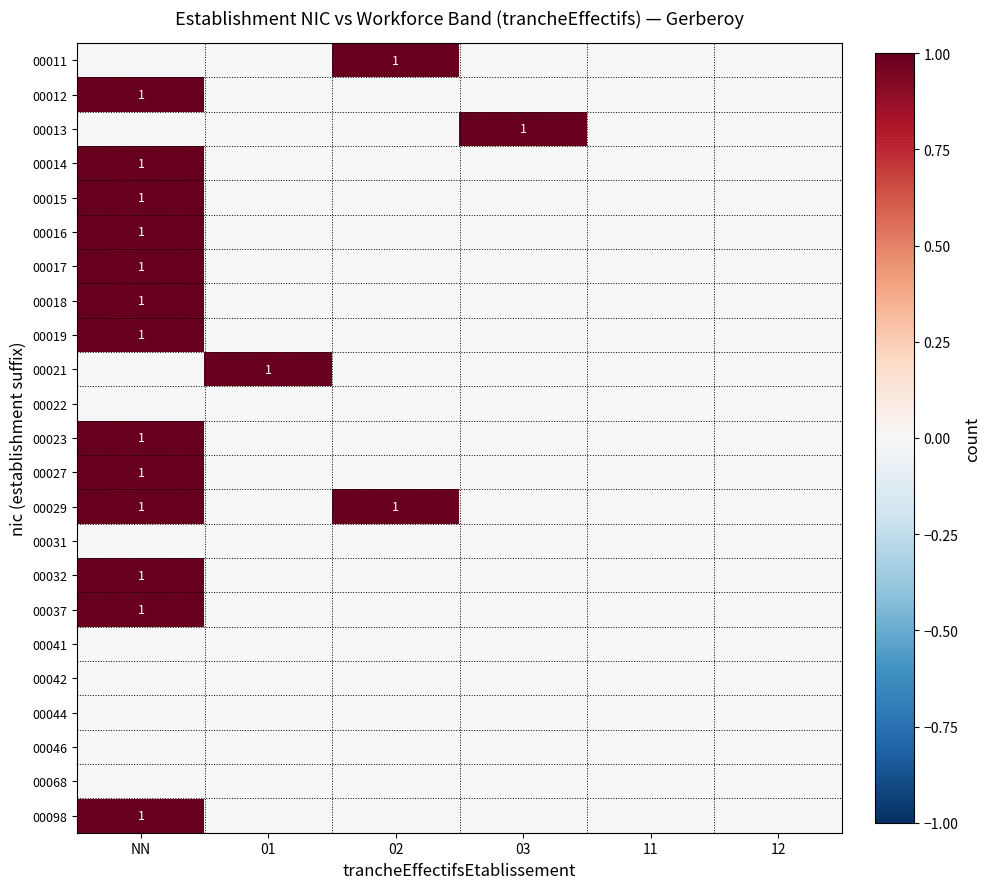

The 00019 series shows 2 at NN. True or false?

False